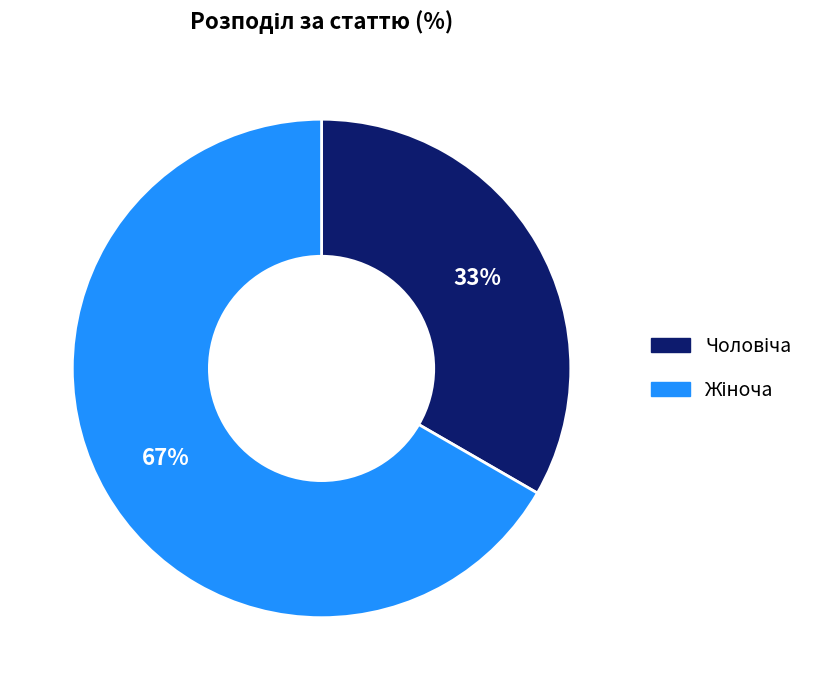

To the nearest percent, what is the average slice percentage?

50%